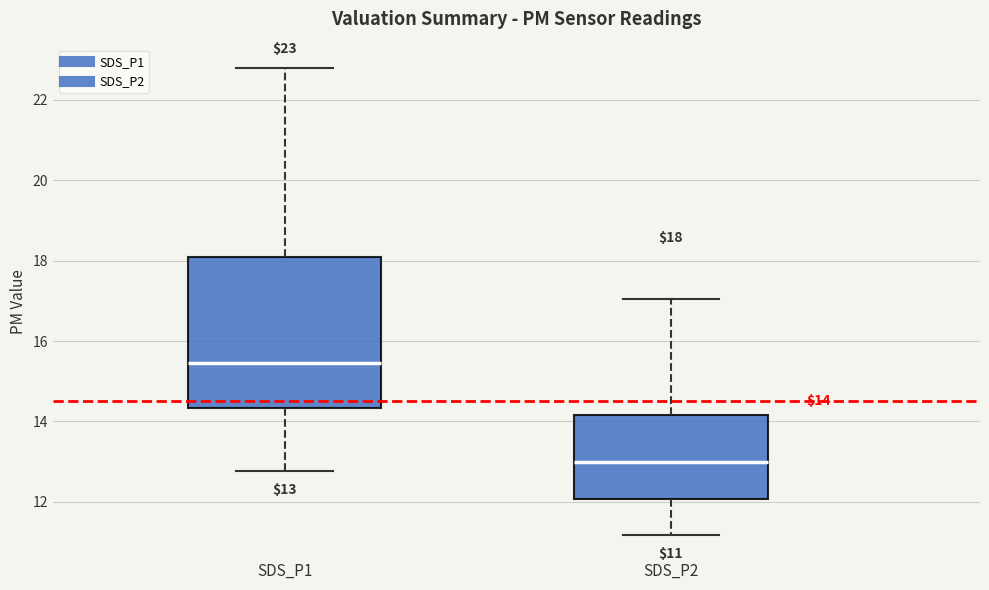

Which box is the tallest, from its lower edge to its upper edge?

SDS_P1